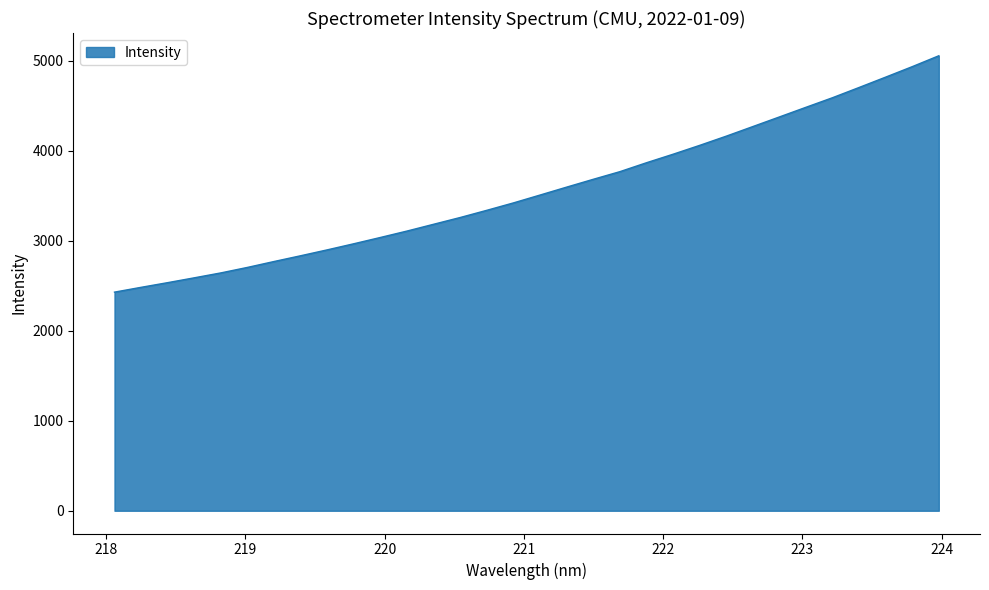

What is the difference between the maximum and minimum values?

2626.7